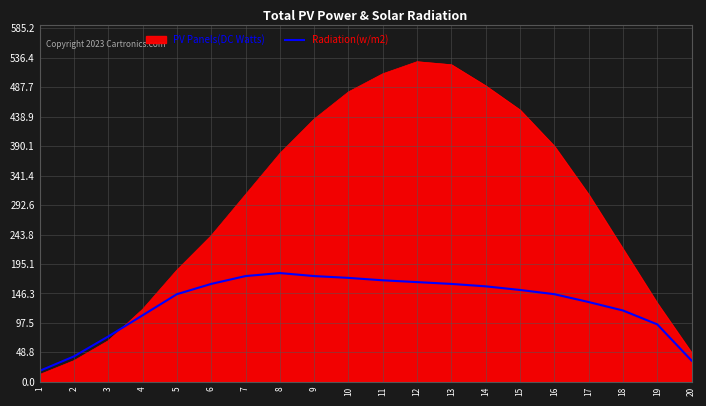

The PV Panels(DC Watts) series shows 860 at 14. True or false?

False